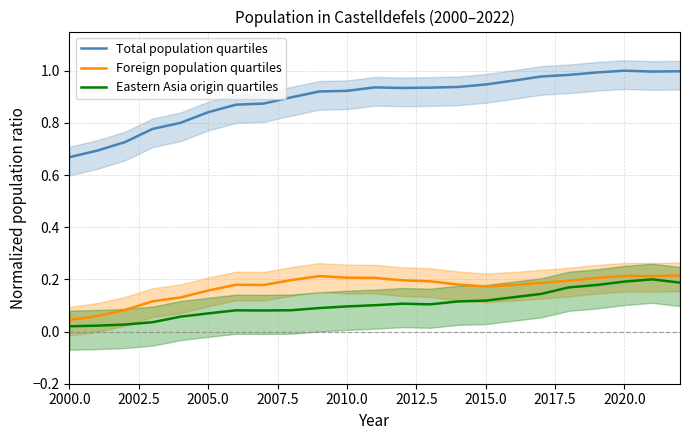

What is the difference between the maximum and minimum values in the Total population quartiles series?

0.3